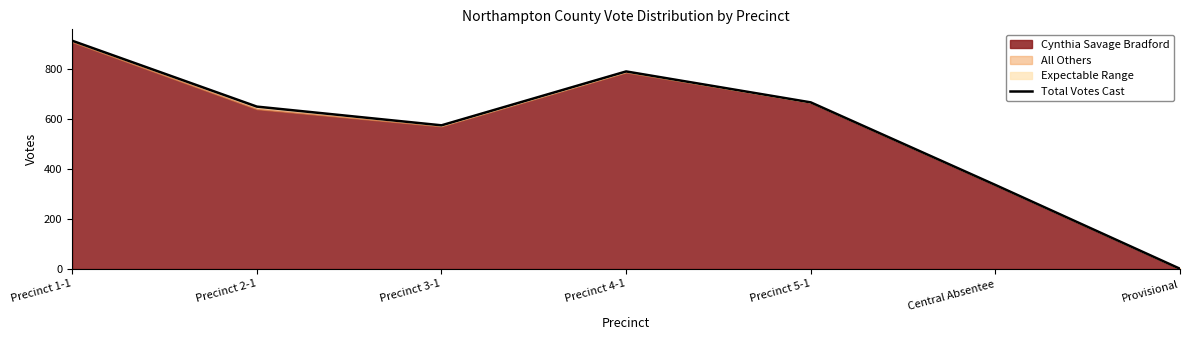

Does the chart have visible grid lines?

No